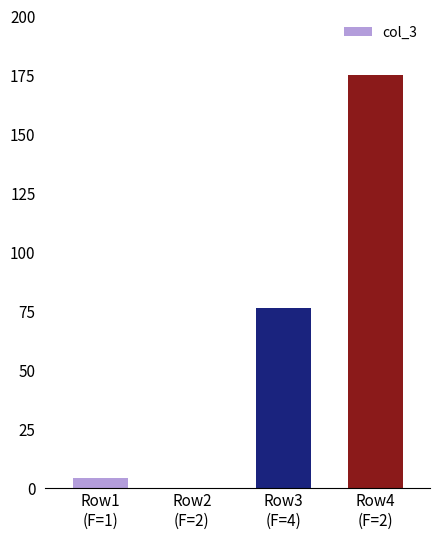

What is the average value?

64